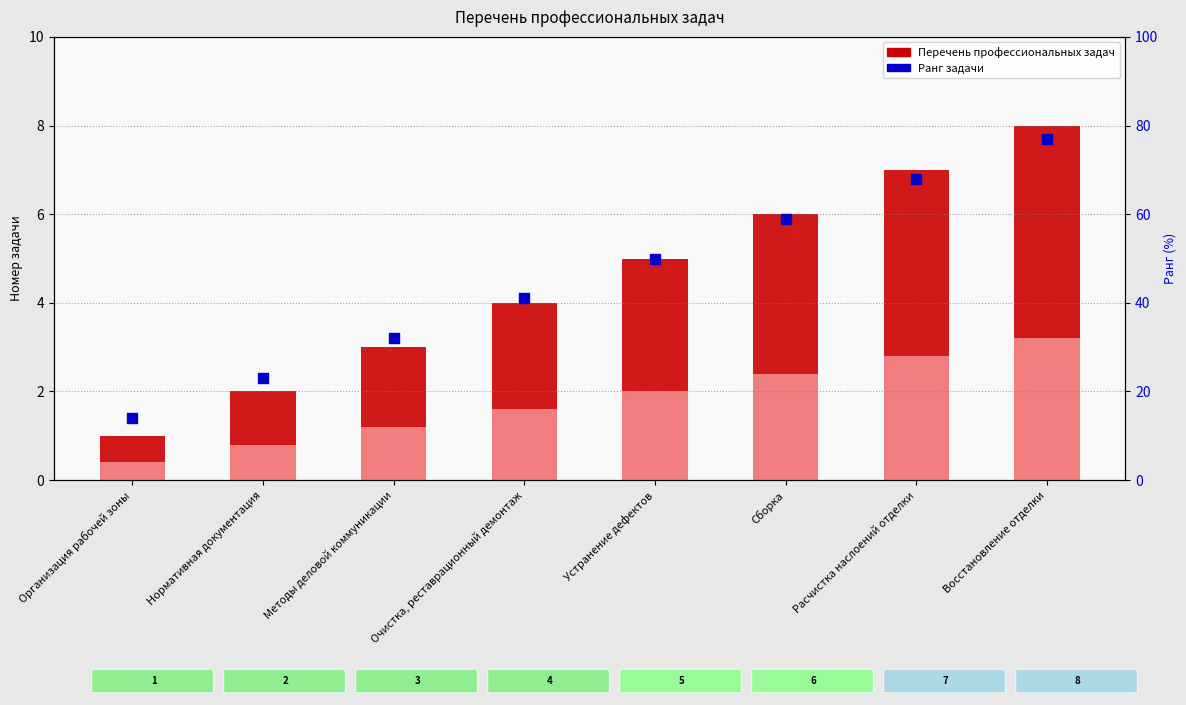

At which category is the sum across all series the highest?

Восстановление отделки